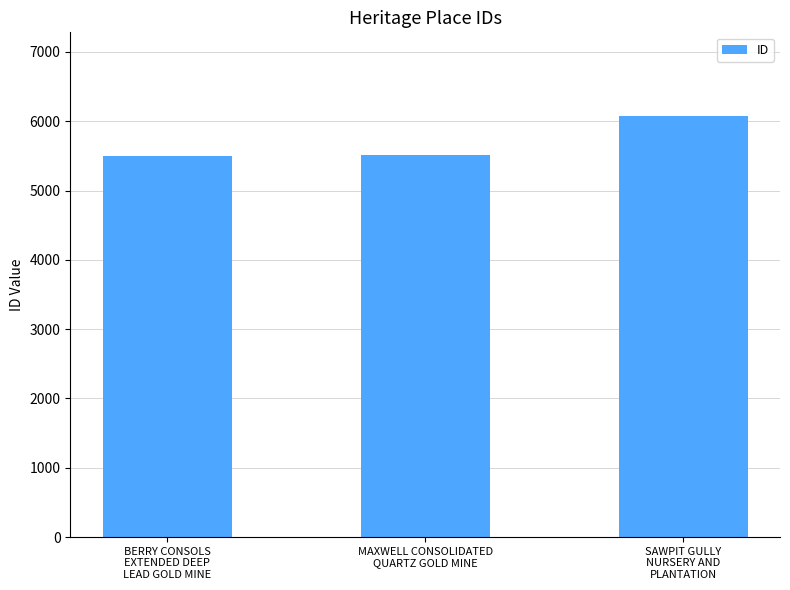

Where is the data nearest to the value 5787?

MAXWELL CONSOLIDATED
QUARTZ GOLD MINE